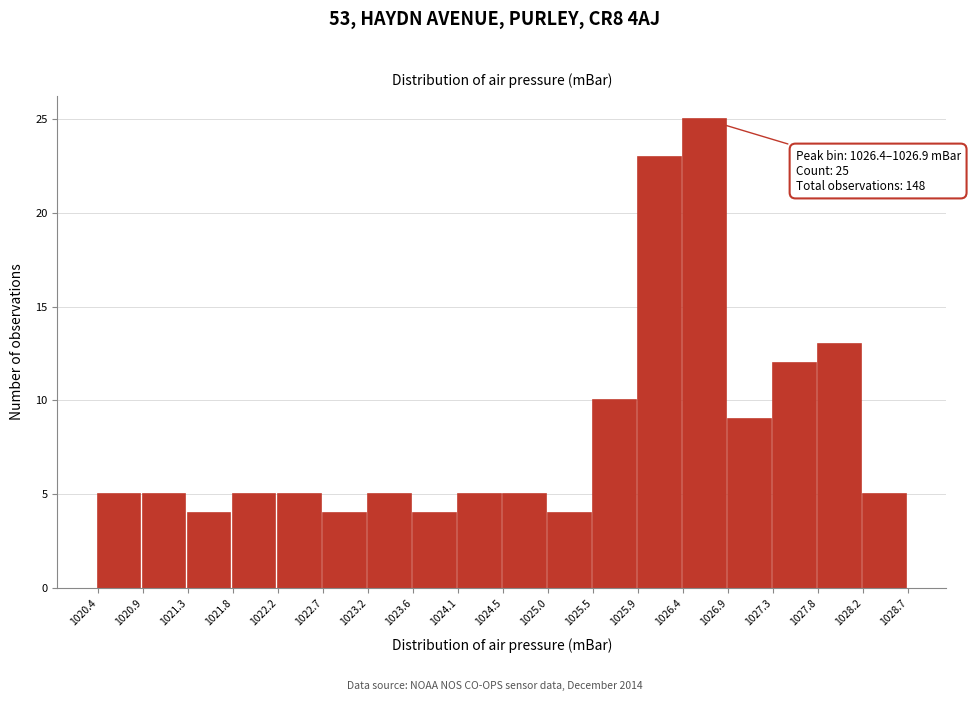

Which range on the x-axis has the tallest bar?

1026.4 to 1026.9